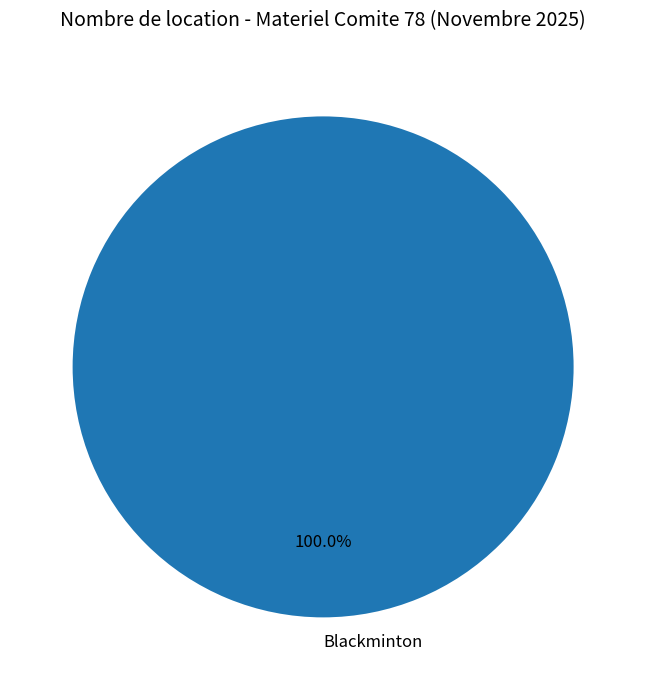

How many slices are in this pie chart?

1